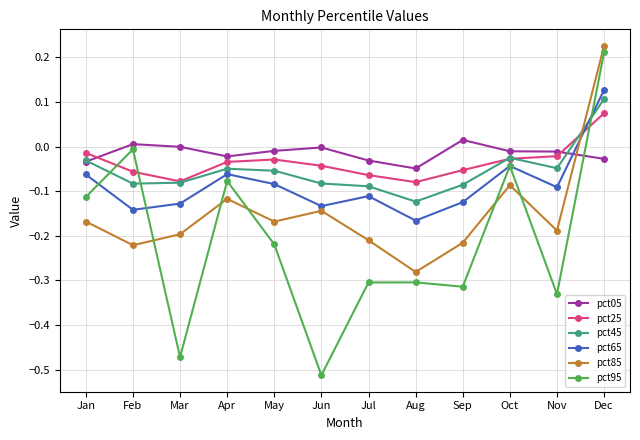

At which label does pct65 reach its minimum?

Aug